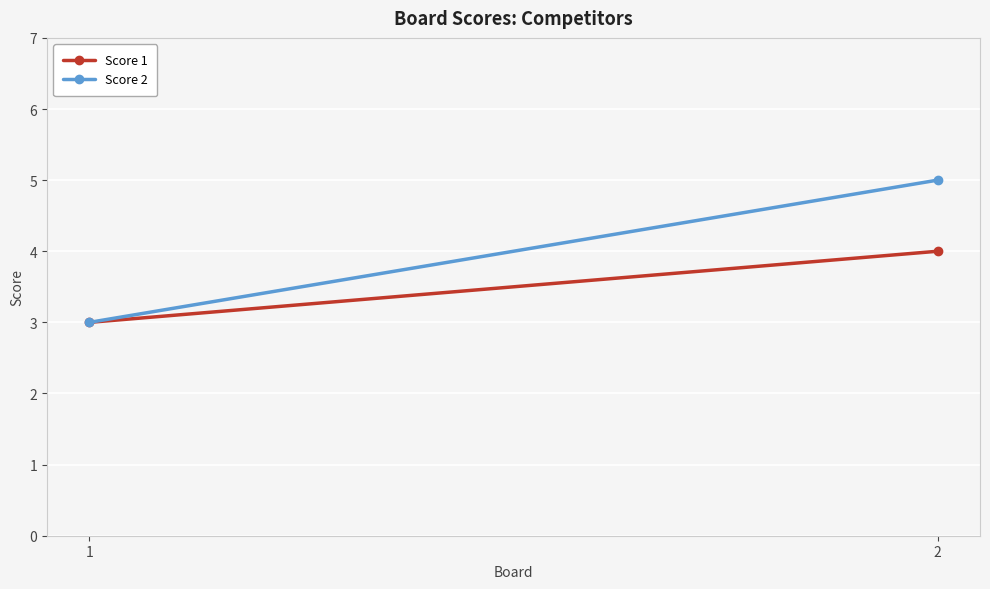

Rank the series by their maximum value, from lowest to highest.

Score 1, Score 2